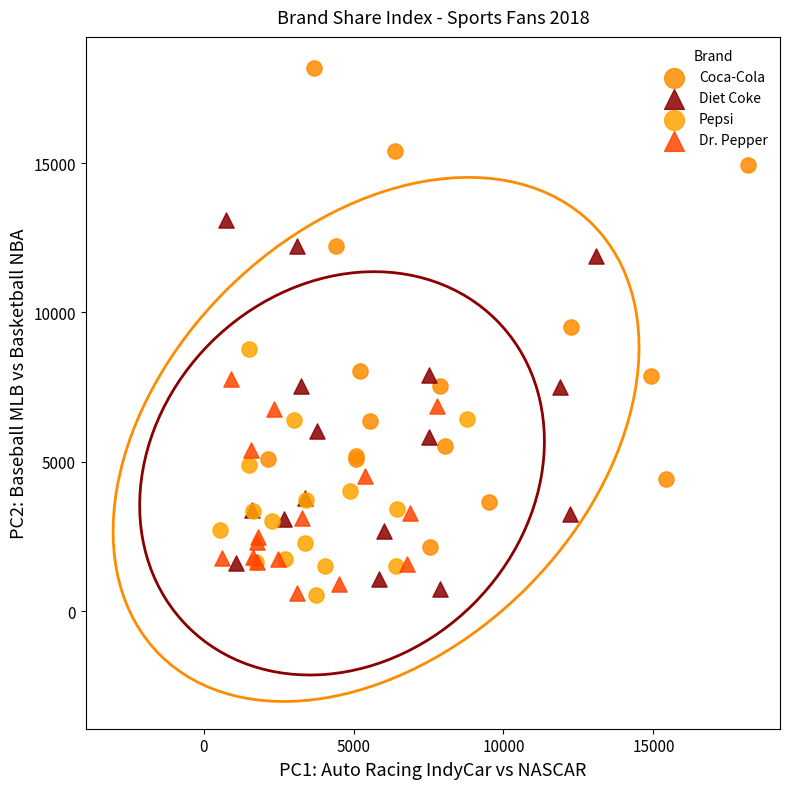

Which series has the widest spread of Y values?

Coca-Cola